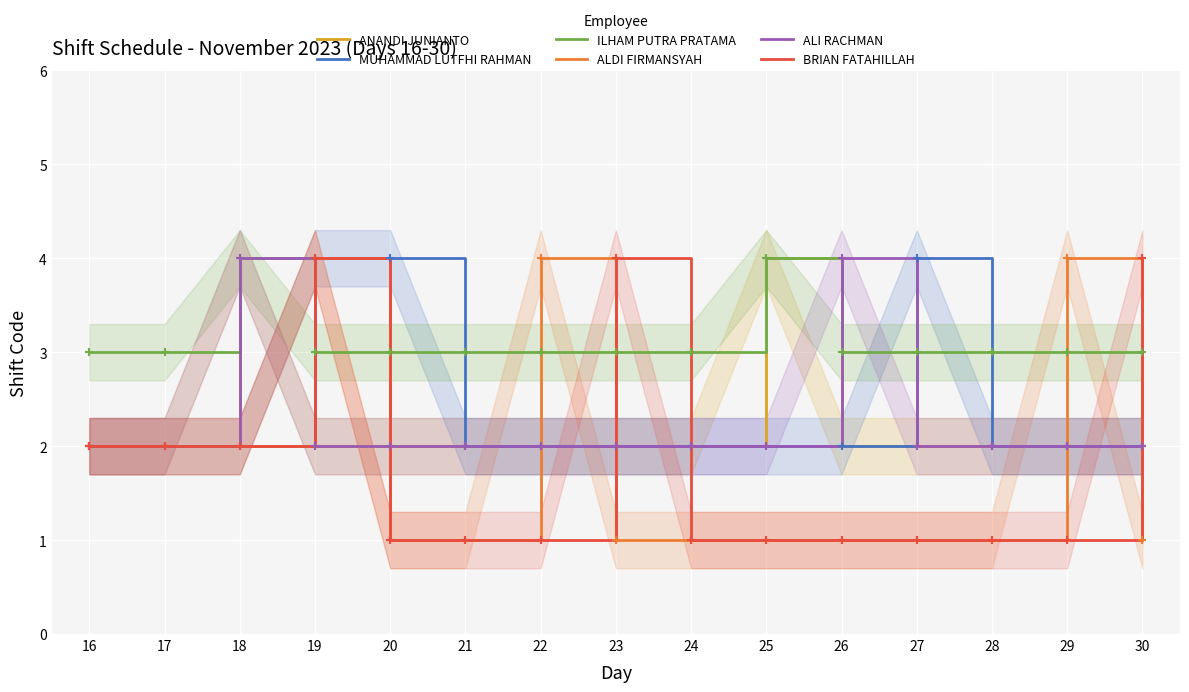

Which series has the widest spread of values?

ALDI FIRMANSYAH